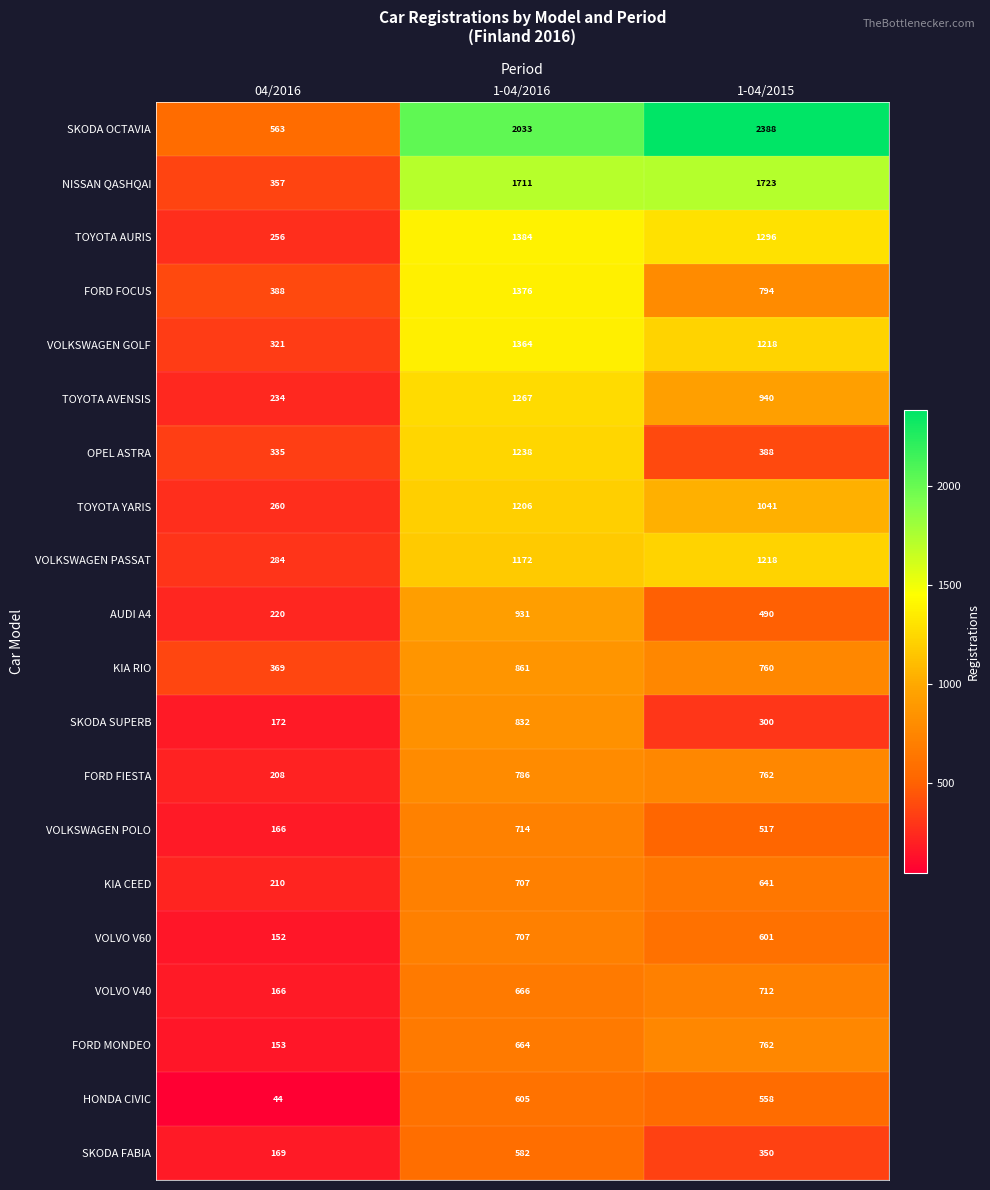

Count the FORD MONDEO values in the range 153 to 762.

3